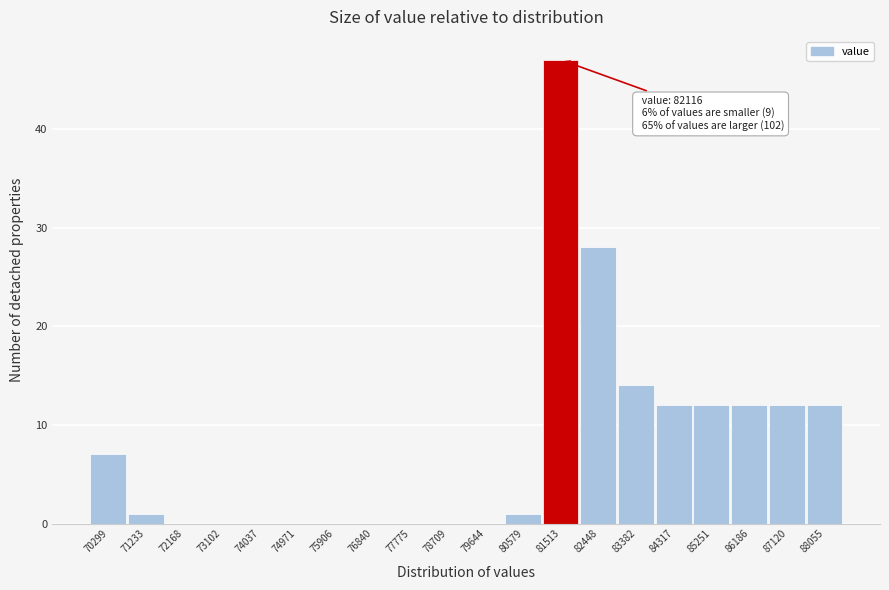

Reading right to left, extract all data points from this chart.

88055=12	87120=12	86186=12	85251=12	84317=12	83382=14	82448=28	81513=47	80579=1	79644=0	78709=0	77775=0	76840=0	75906=0	74971=0	74037=0	73102=0	72168=0	71233=1	70299=7